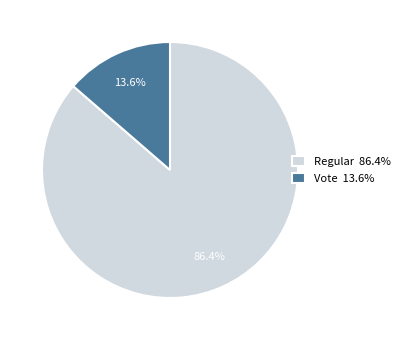

To the nearest percent, what is the combined percentage of Vote and Regular?

100%